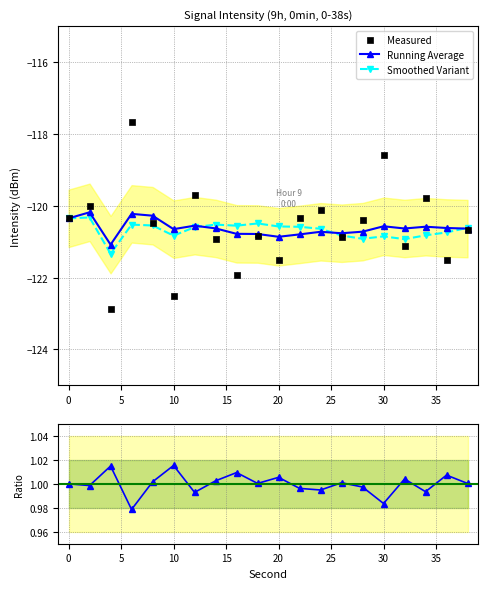

What is the maximum value for Running Average?

-120.2